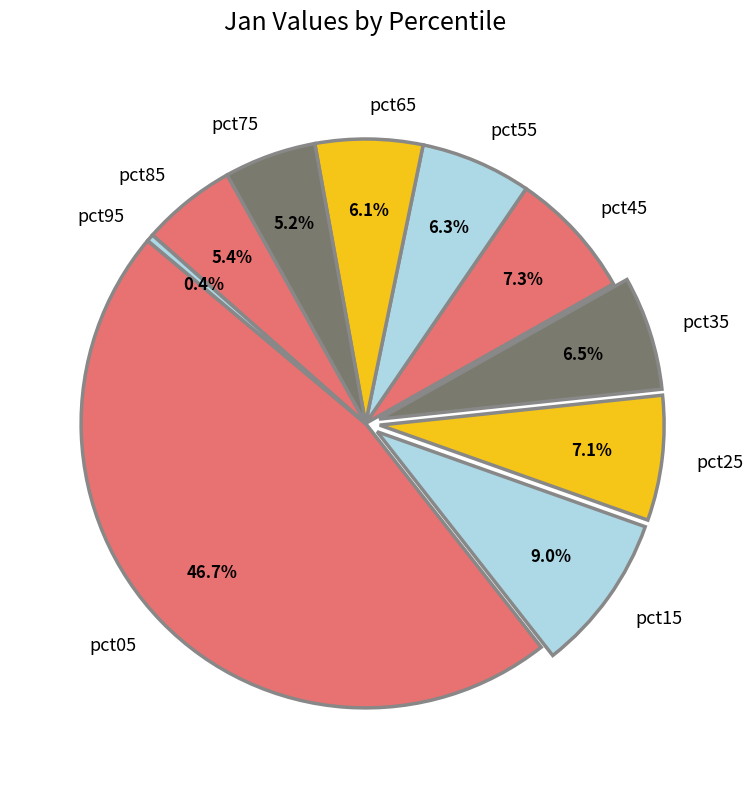

Count the number of slices in the pie.

10